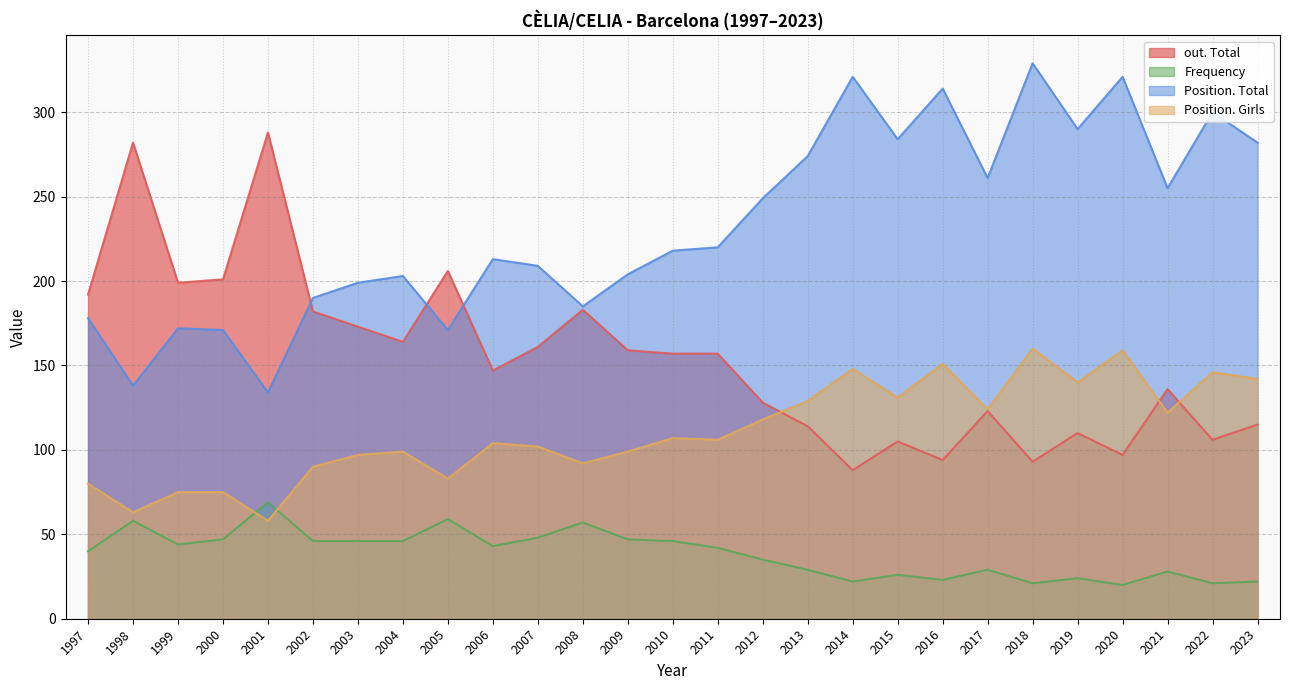

List the series in order of their peak value, lowest first.

Frequency, Position. Girls, out. Total, Position. Total